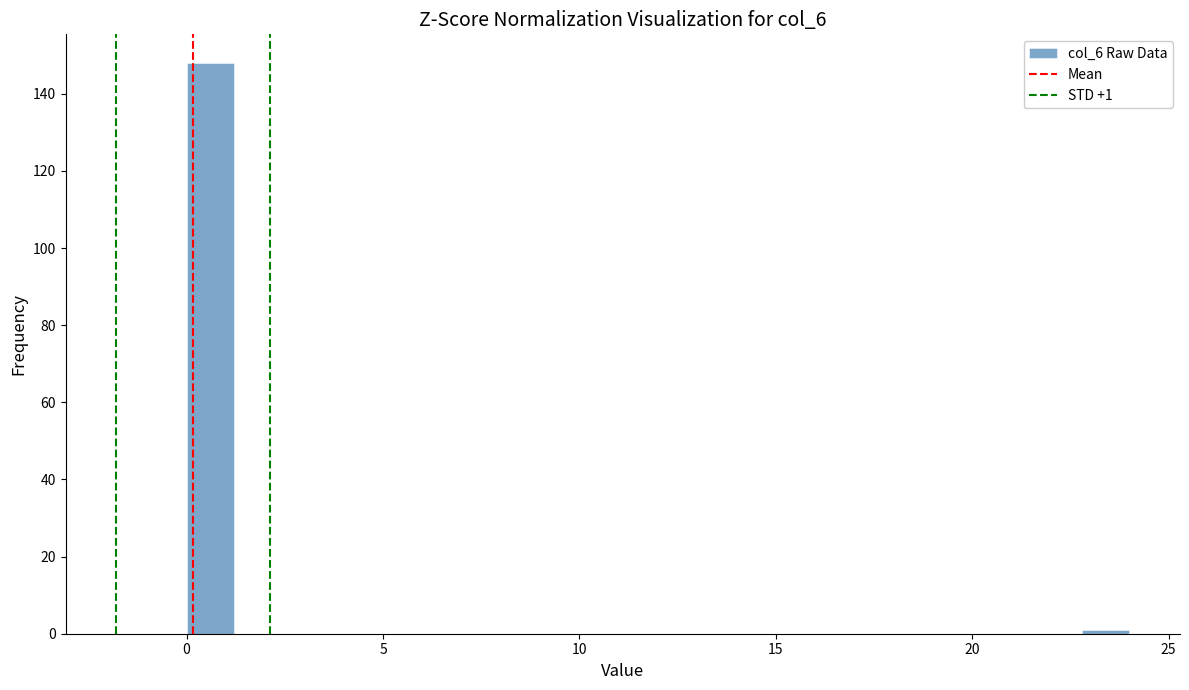

Around what value on the x-axis is the tallest bar? Give the approximate position of its centre, as read against the axis.

0.5